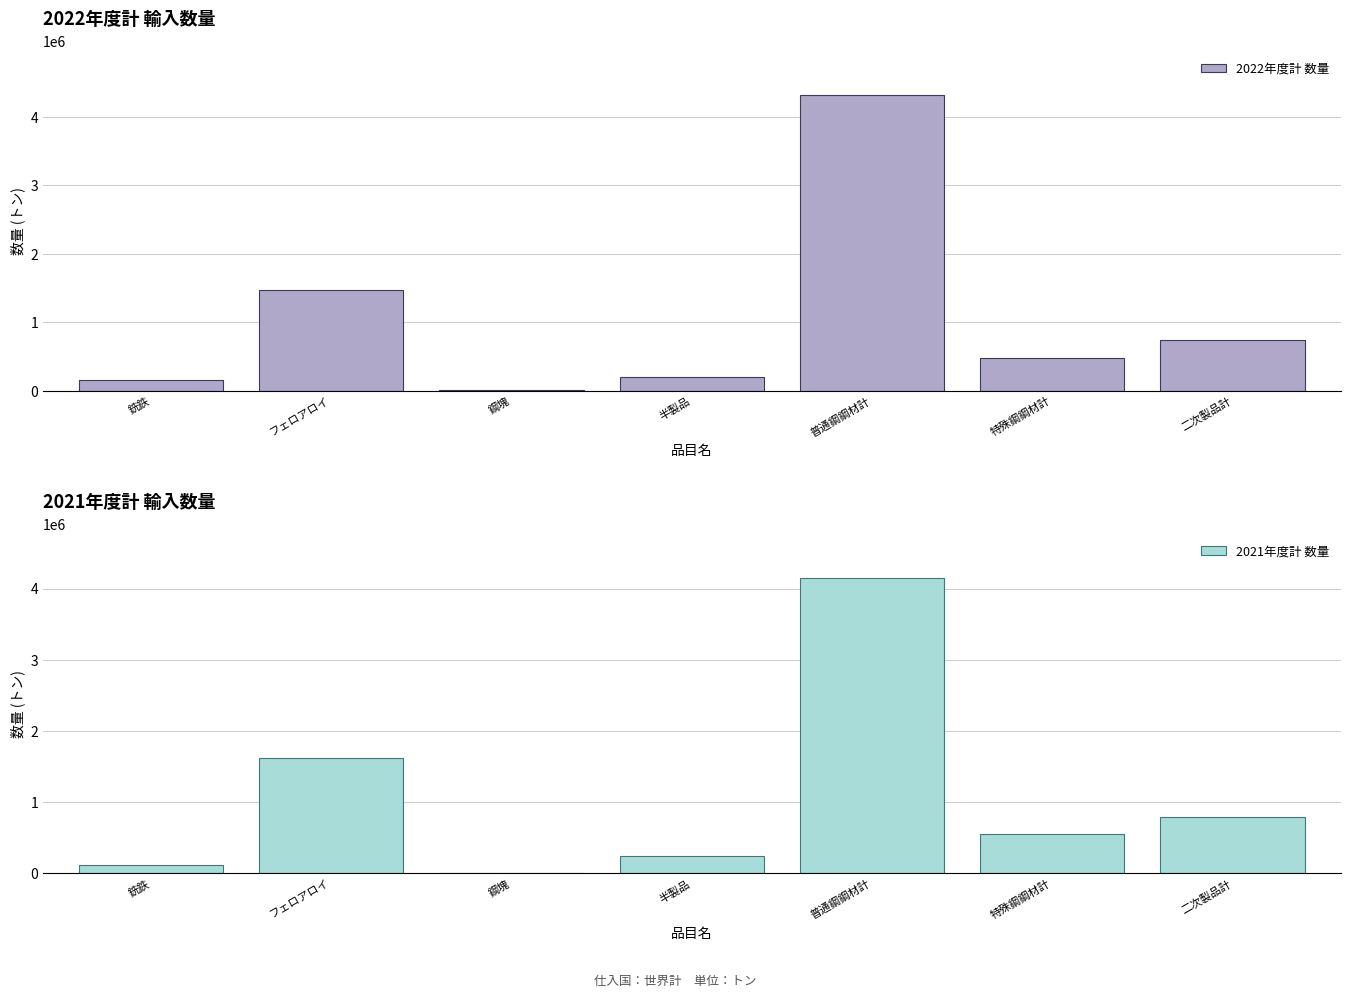

The 2021年度計 数量 series shows 7343.7 at 鋼塊. True or false?

True